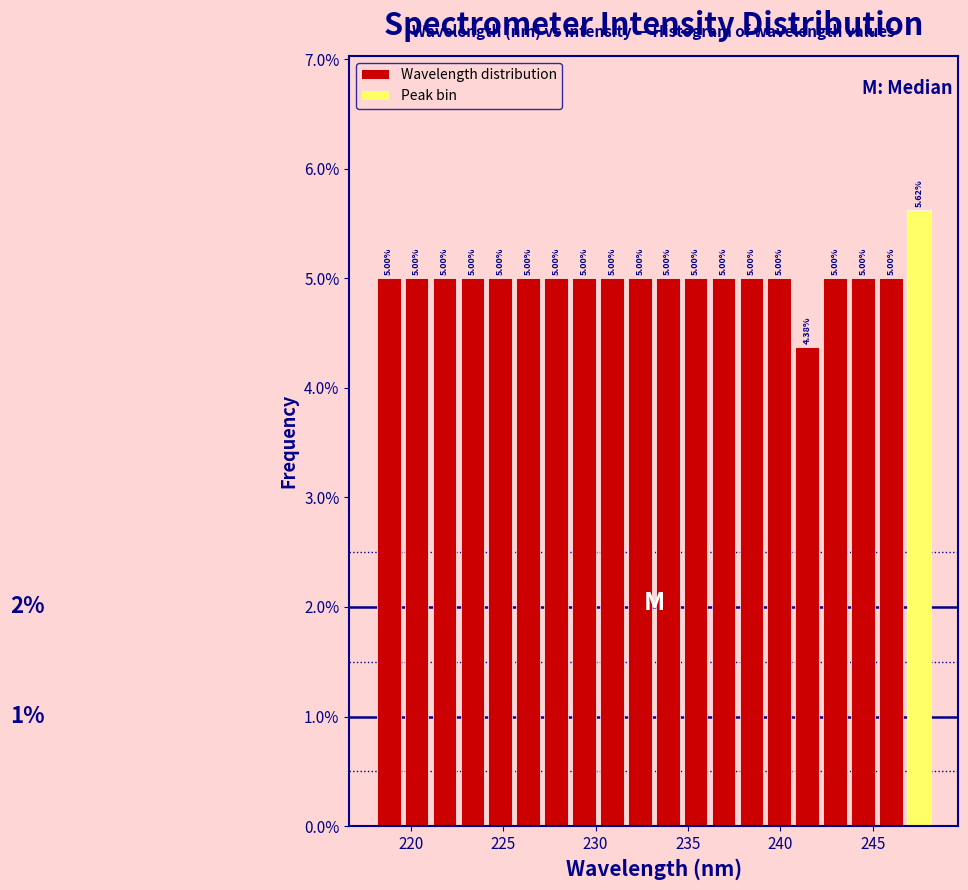

Around what value on the x-axis is the tallest bar? Give the approximate position of its centre, as read against the axis.

247.5